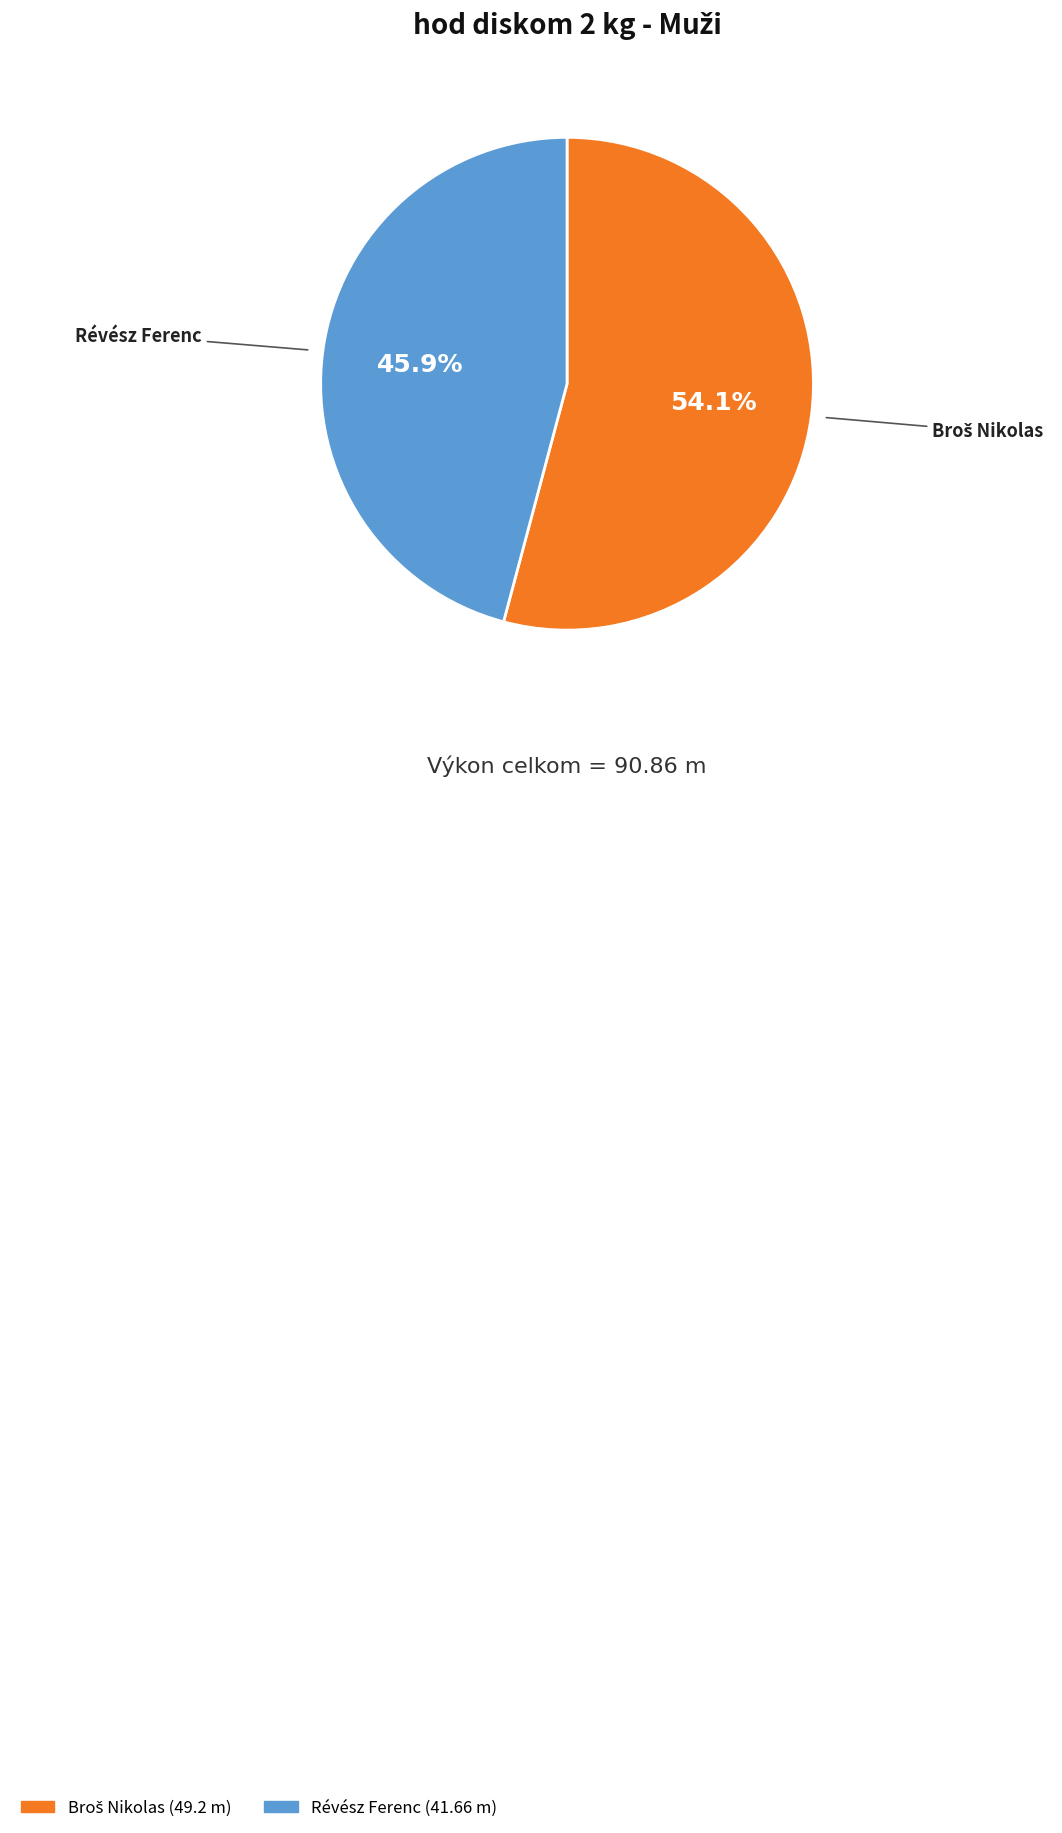

Count the number of slices in the pie.

2